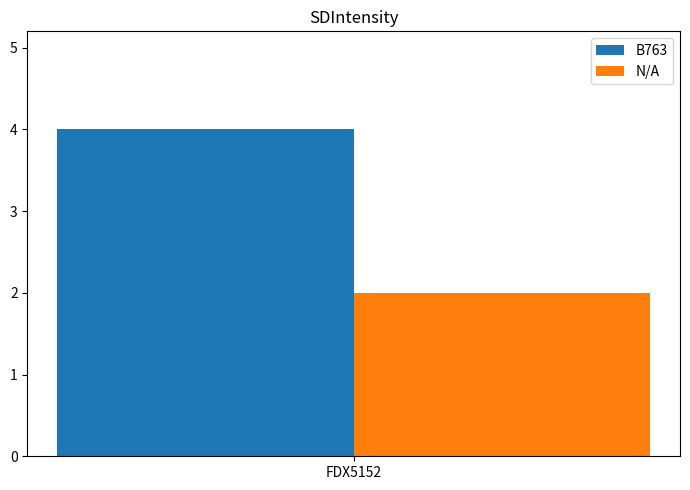

What is the lowest value of the B763 series?

4